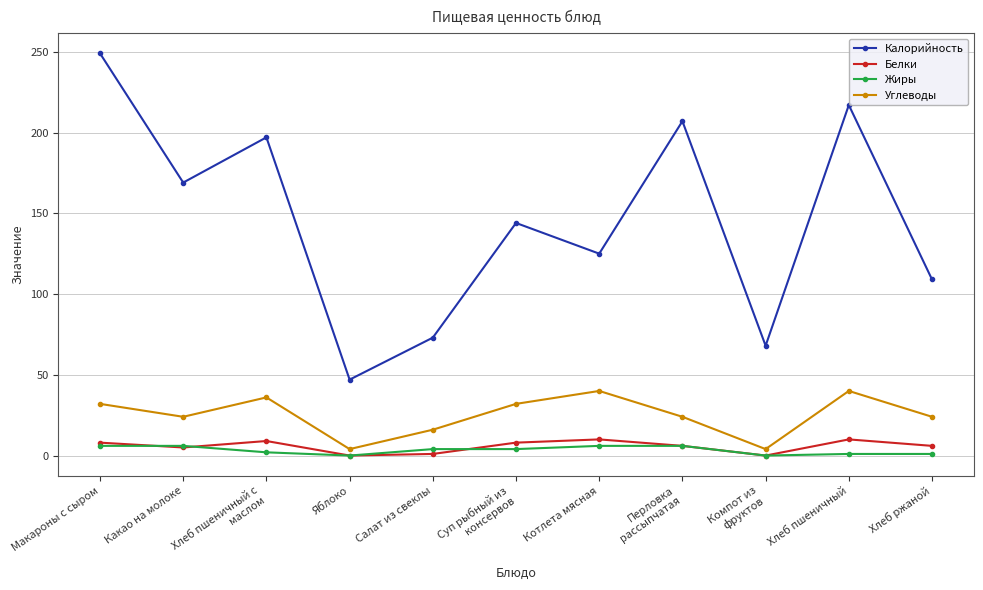

Which series has the largest total across all categories?

Калорийность